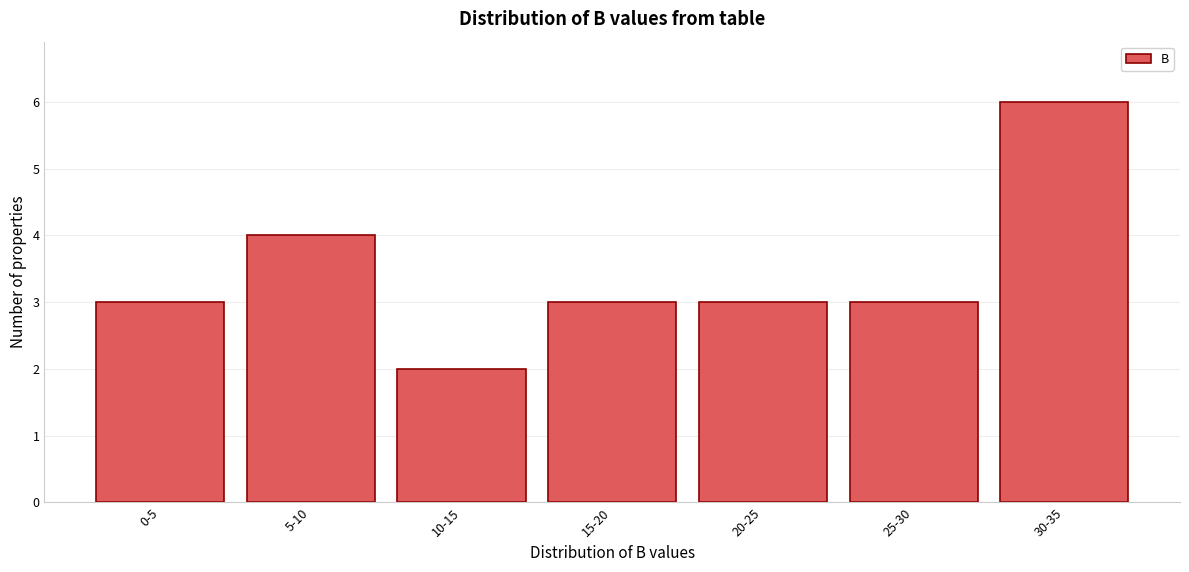

Reading right to left, extract all data points from this chart.

30-35=6	25-30=3	20-25=3	15-20=3	10-15=2	5-10=4	0-5=3